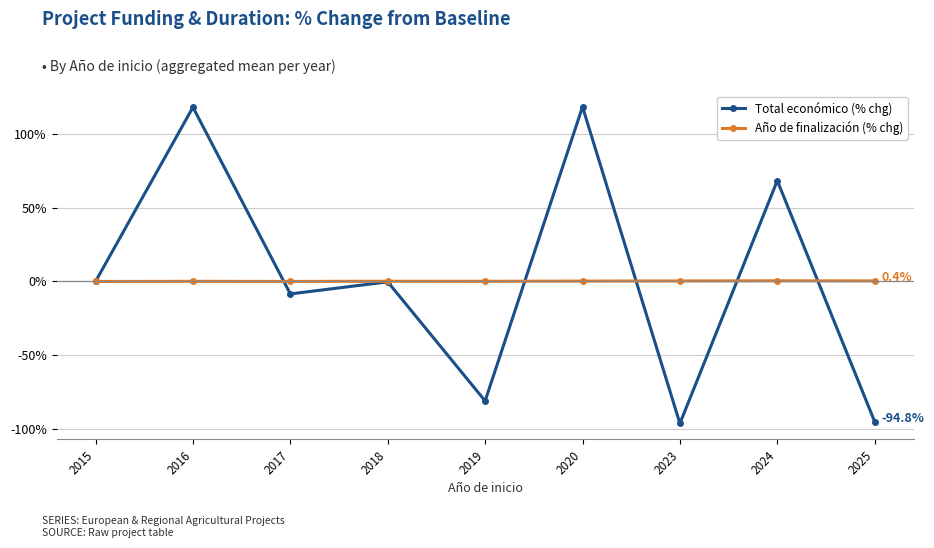

How many data points does each series have?

9